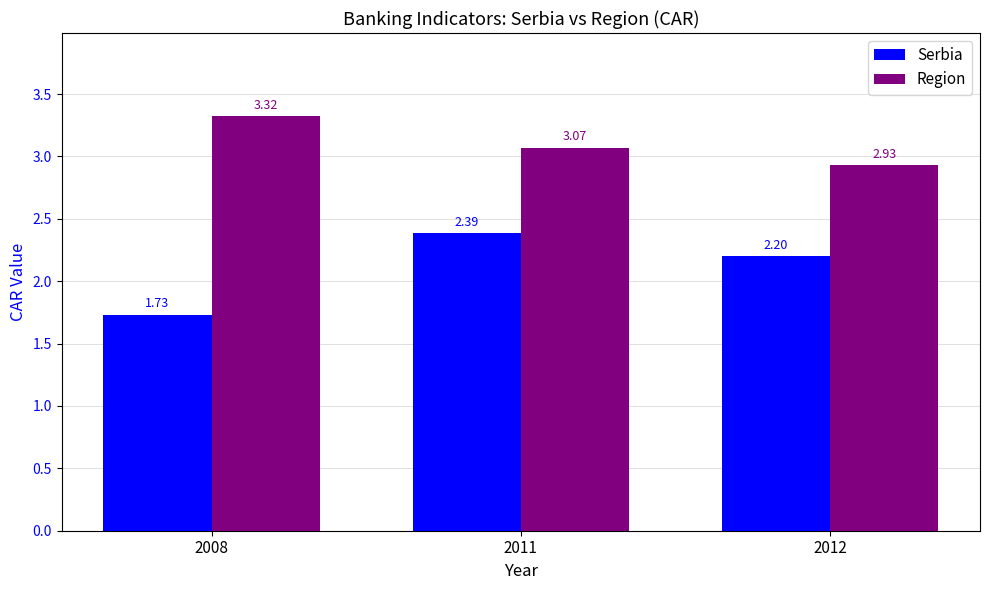

Rank the series by their maximum value, from highest to lowest.

Region, Serbia